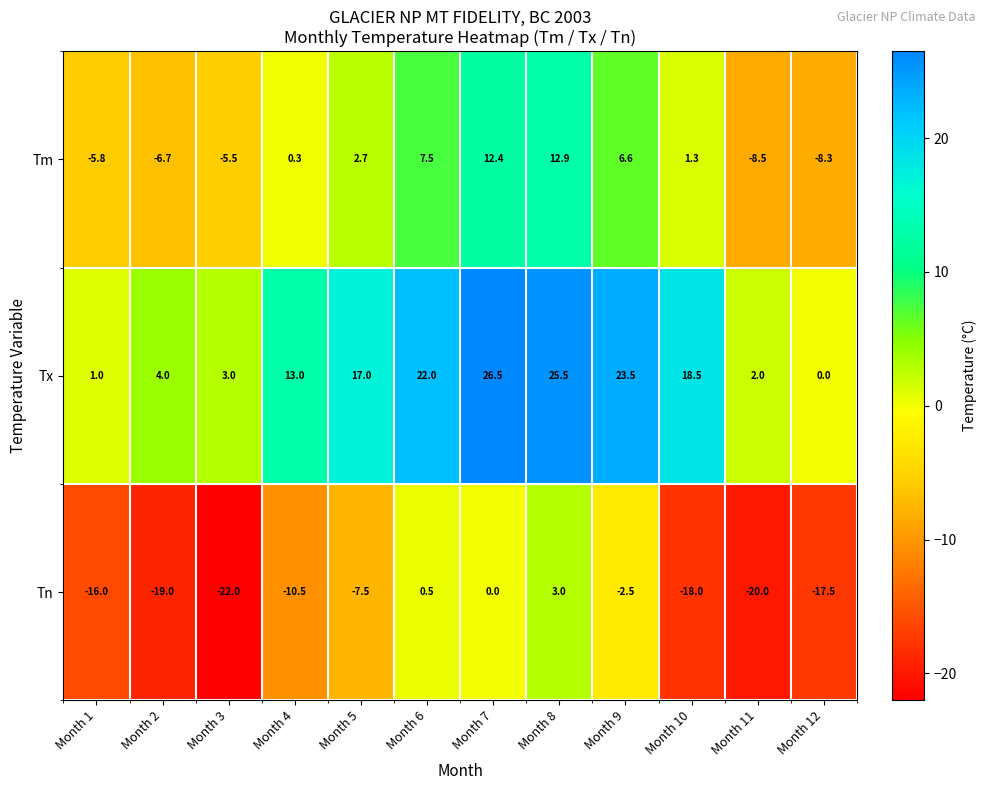

What is the difference between the maximum and second lowest values in the Tm series?

21.2